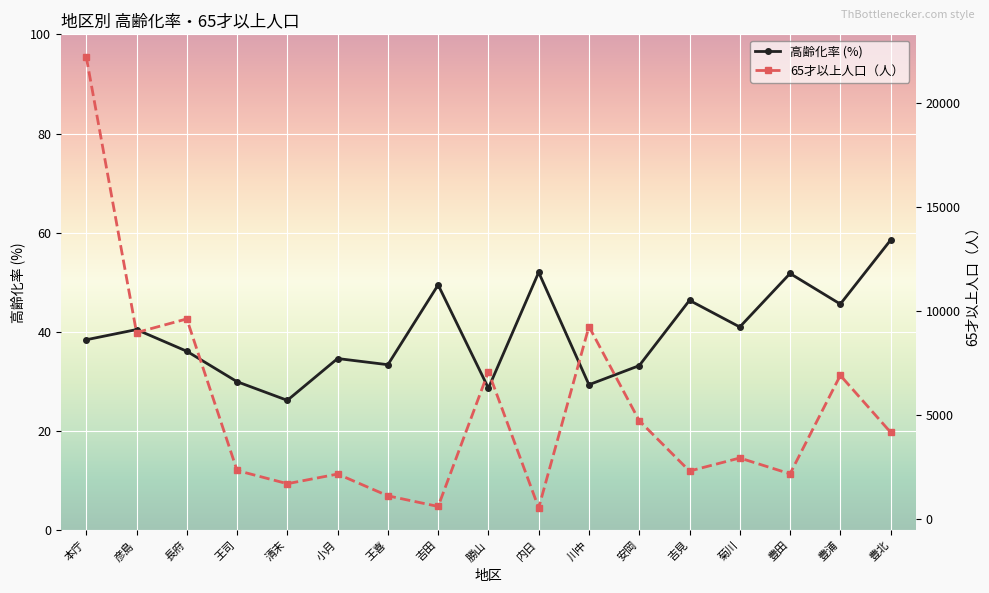

What are all the series names shown in the legend?

高齢化率 (%), 65才以上人口（人）